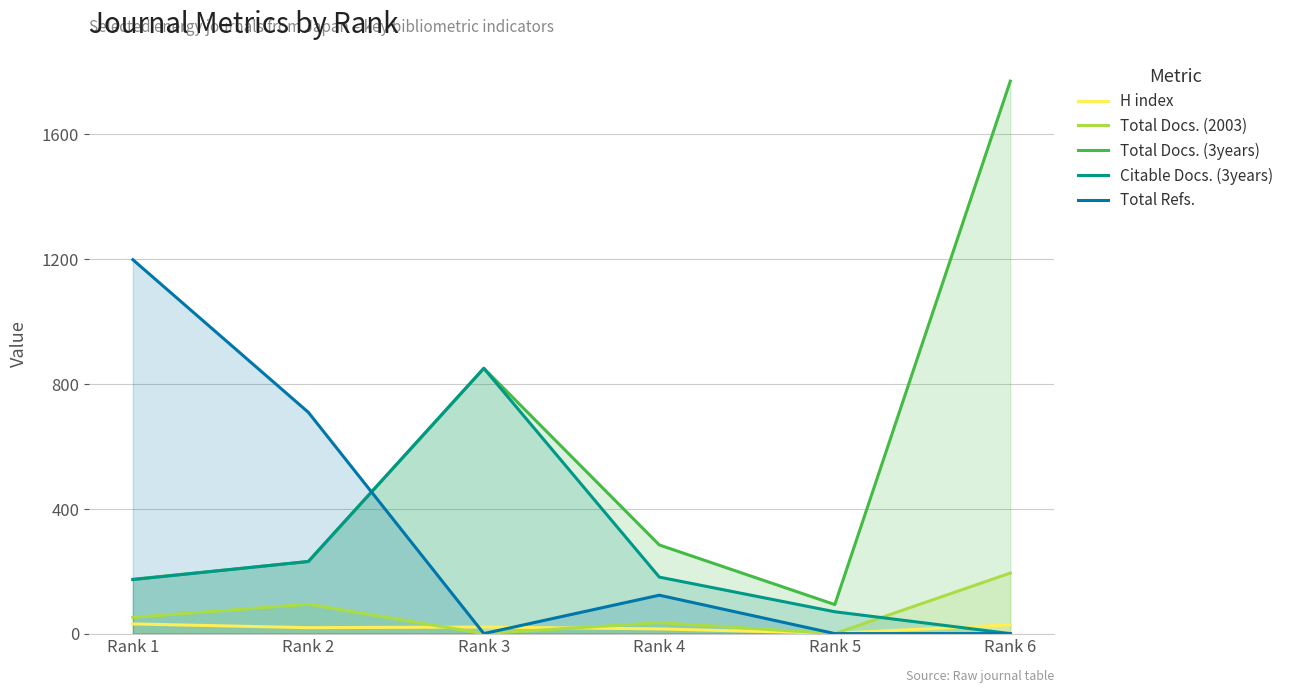

What is the value of the H index point at the 6th from the left?

28